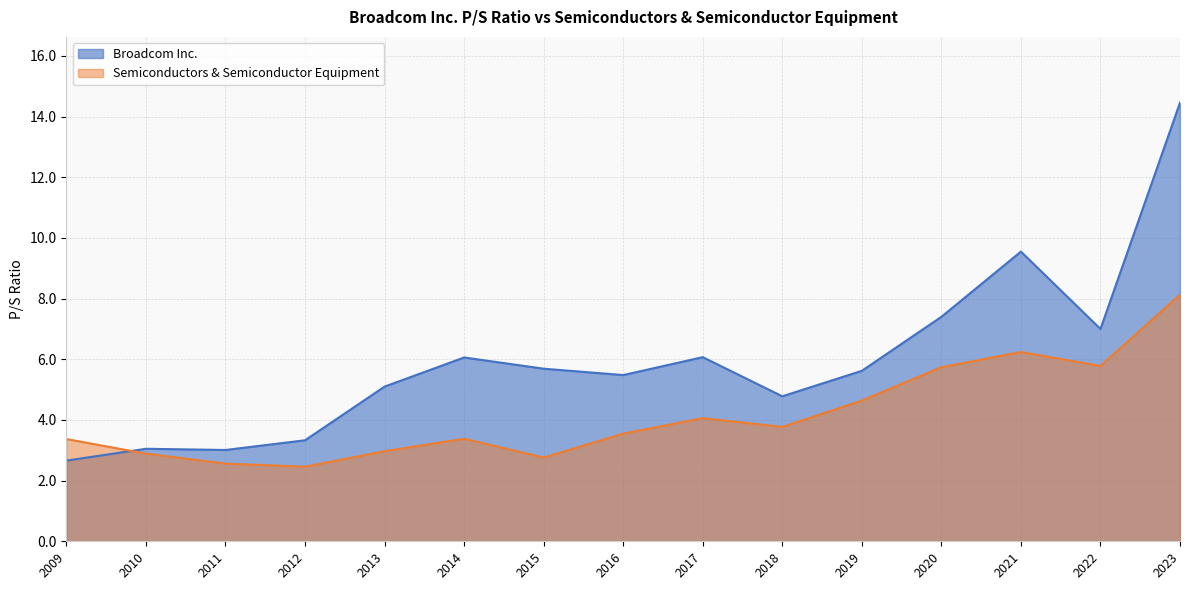

What is the sum of the Semiconductors & Semiconductor Equipment values at 2022 and 2010?

8.7